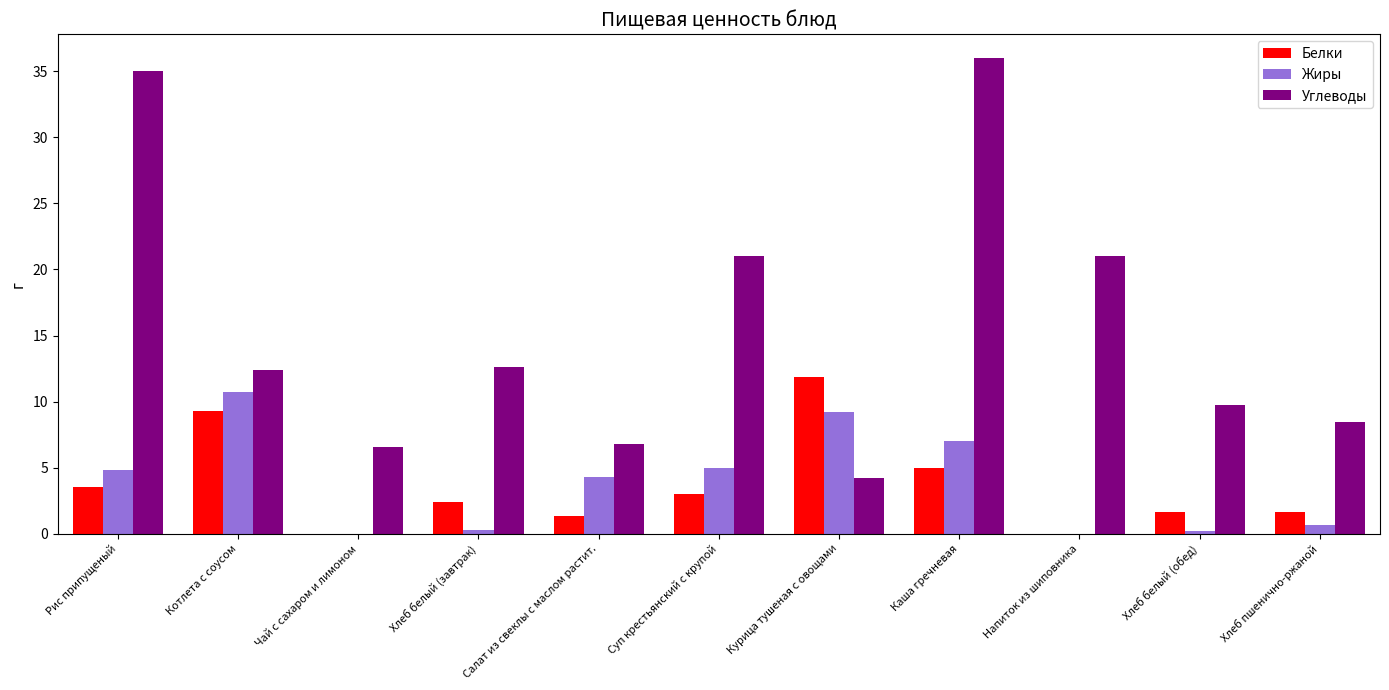

What is the sum of the Жиры values at Котлета с соусом and Курица тушеная с овощами?

19.9